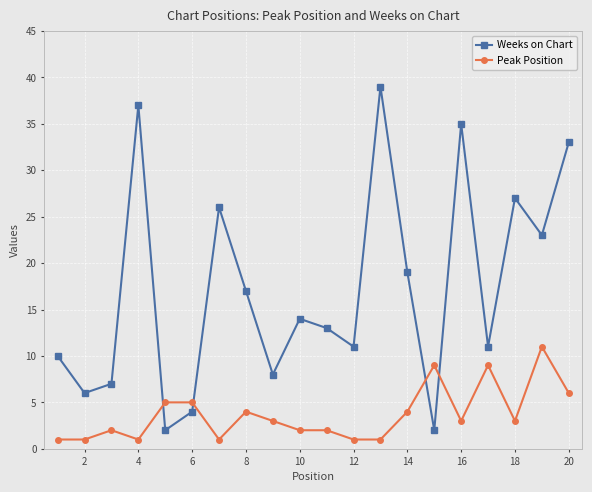

Which series has the largest total across all categories?

Weeks on Chart